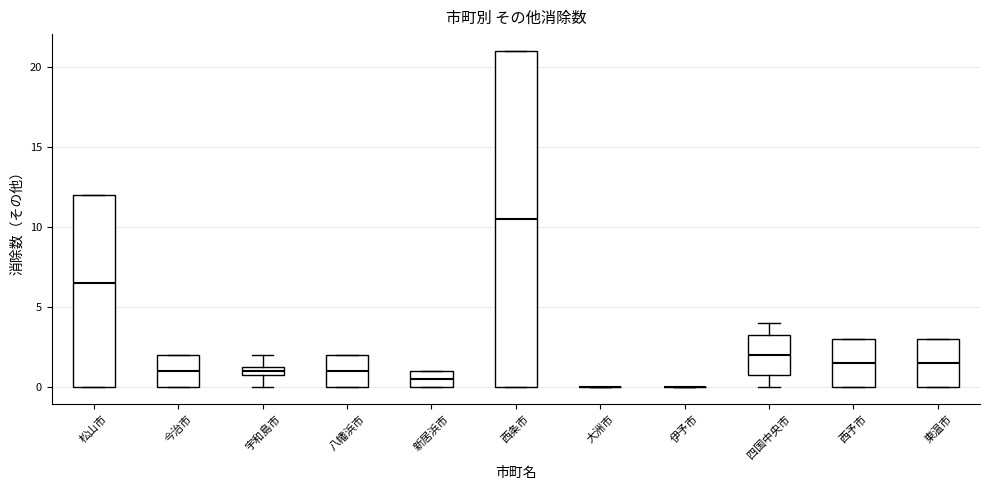

Which box is the tallest, from its lower edge to its upper edge?

西条市